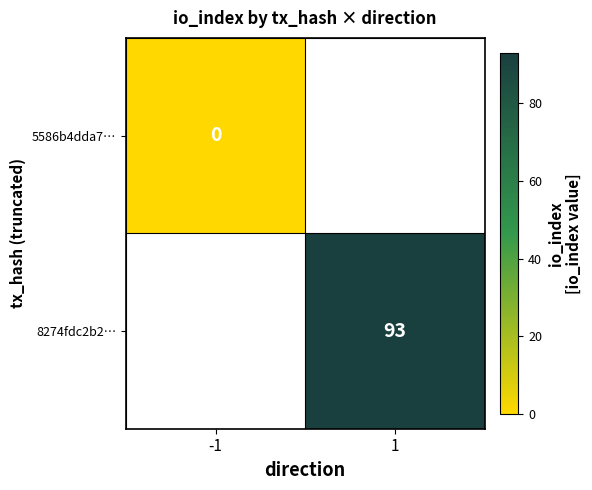

What is the greatest value displayed?

93.0